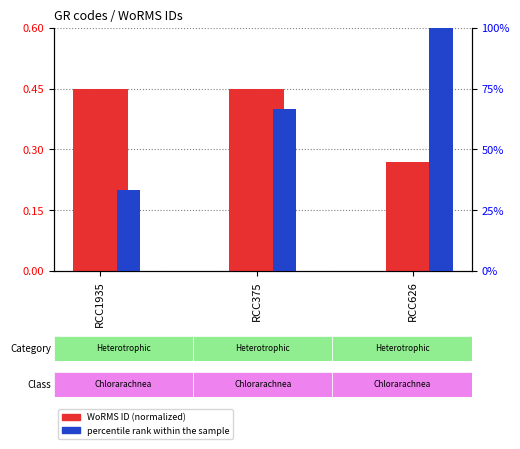

Reading right to left, list all the values displayed in this chart.

WoRMS ID (normalized): 0.3	0.5	0.4
percentile rank within the sample: 100.0	66.7	33.3